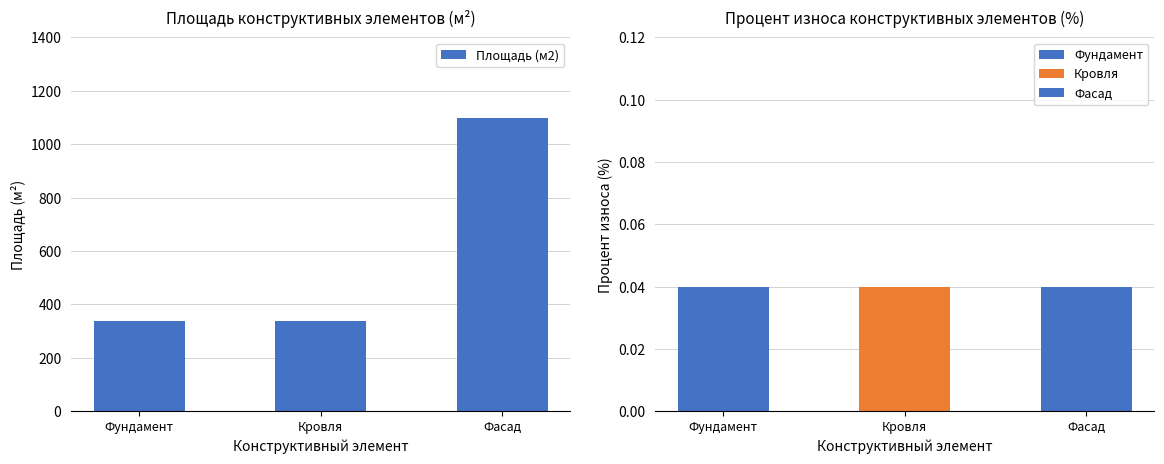

Count the number of values greater than 338.

1